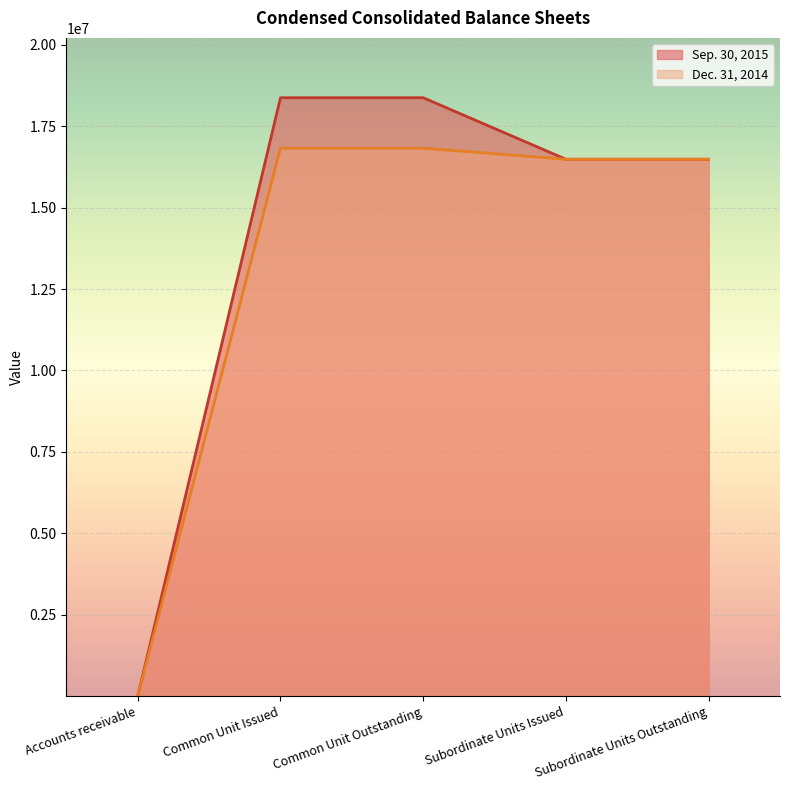

Reading right to left, what are all the values shown in this chart?

Sep. 30, 2015: Subordinate Units Outstanding=16485507	Subordinate Units Issued=16485507	Common Unit Outstanding=18375507	Common Unit Issued=18375507	Accounts receivable=10
Dec. 31, 2014: Subordinate Units Outstanding=16485507	Subordinate Units Issued=16485507	Common Unit Outstanding=16825507	Common Unit Issued=16825507	Accounts receivable=8